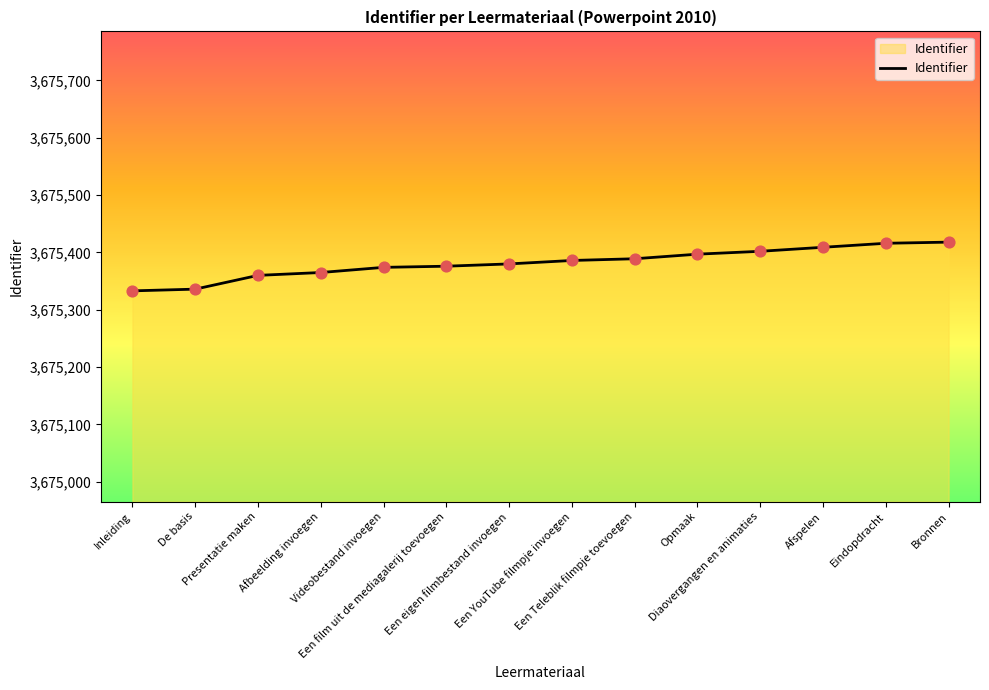

Approximately how many times larger is the value at Een eigen filmbestand invoegen compared to Afbeelding invoegen?

1.0